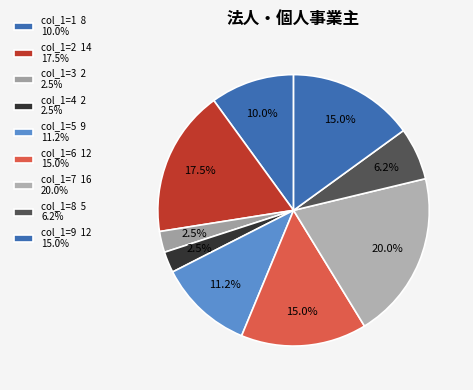

How many segments does this pie chart have?

9